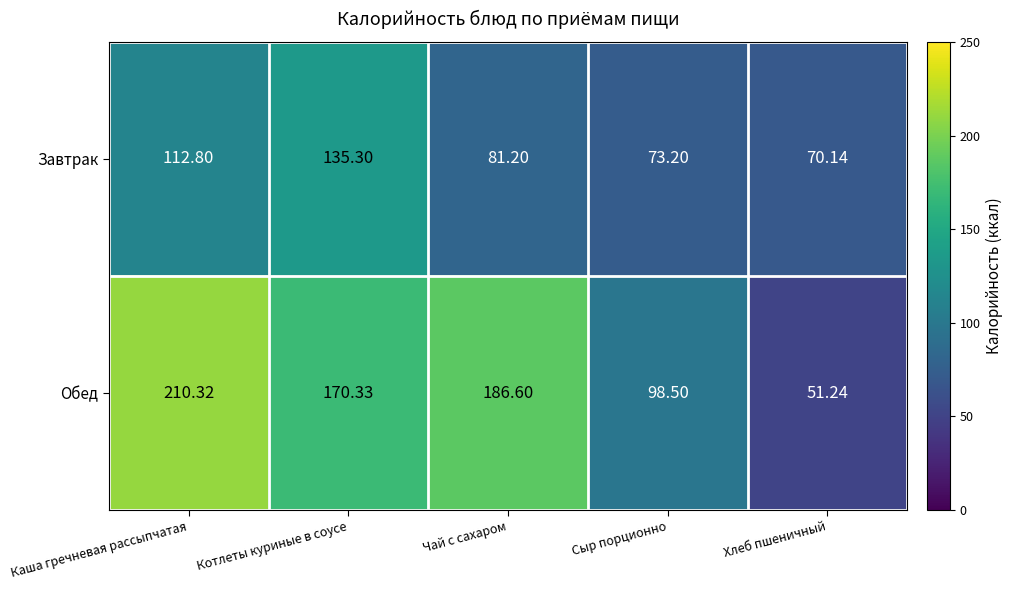

Rank the series by their maximum value, from highest to lowest.

Обед, Завтрак